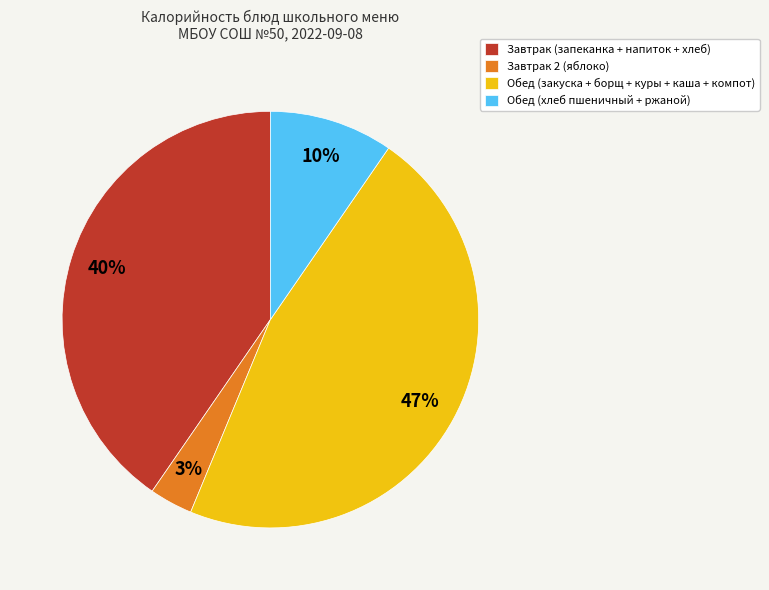

The Завтрак 2 (яблоко) slice represents 3% of the pie. True or false?

True